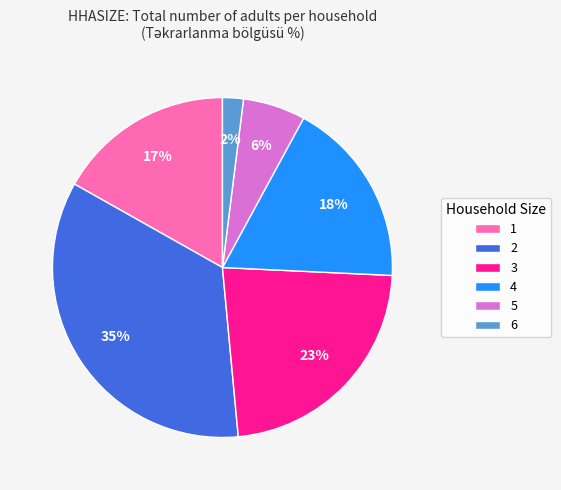

To the nearest percent, what is the combined percentage of 5 and 2?

41%